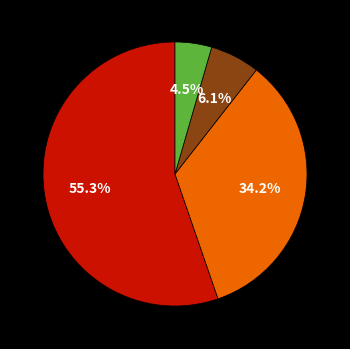

To the nearest percent, what is the average slice percentage?

25%